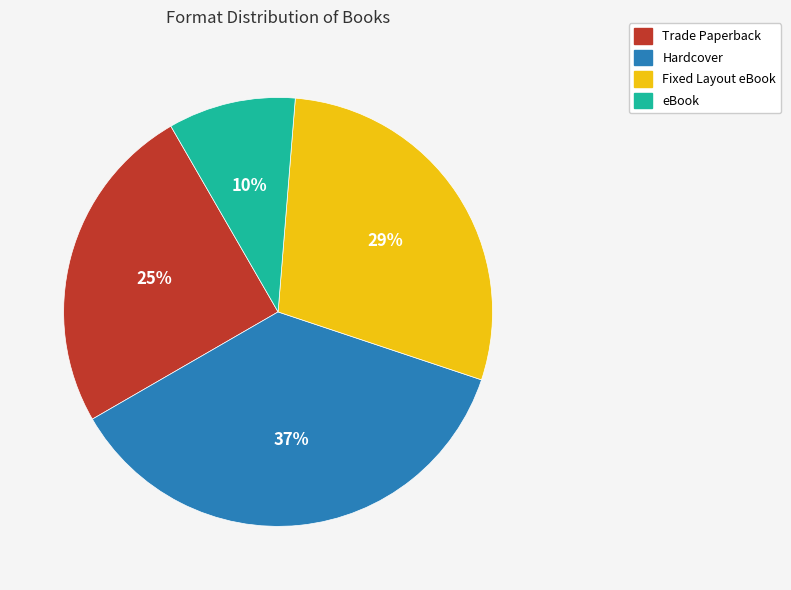

Rank the categories by value from lowest to highest.

eBook, Trade Paperback, Fixed Layout eBook, Hardcover